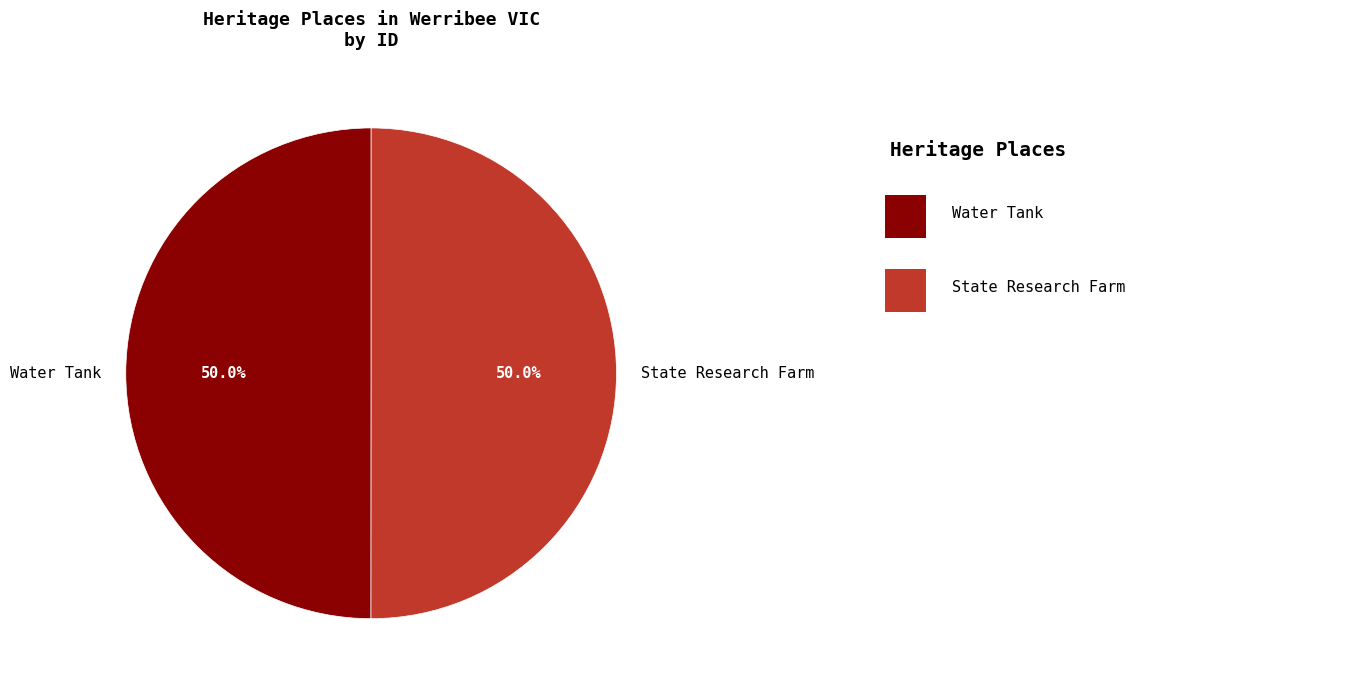

Is the sum of State Research Farm and Water Tank greater than half?

Yes